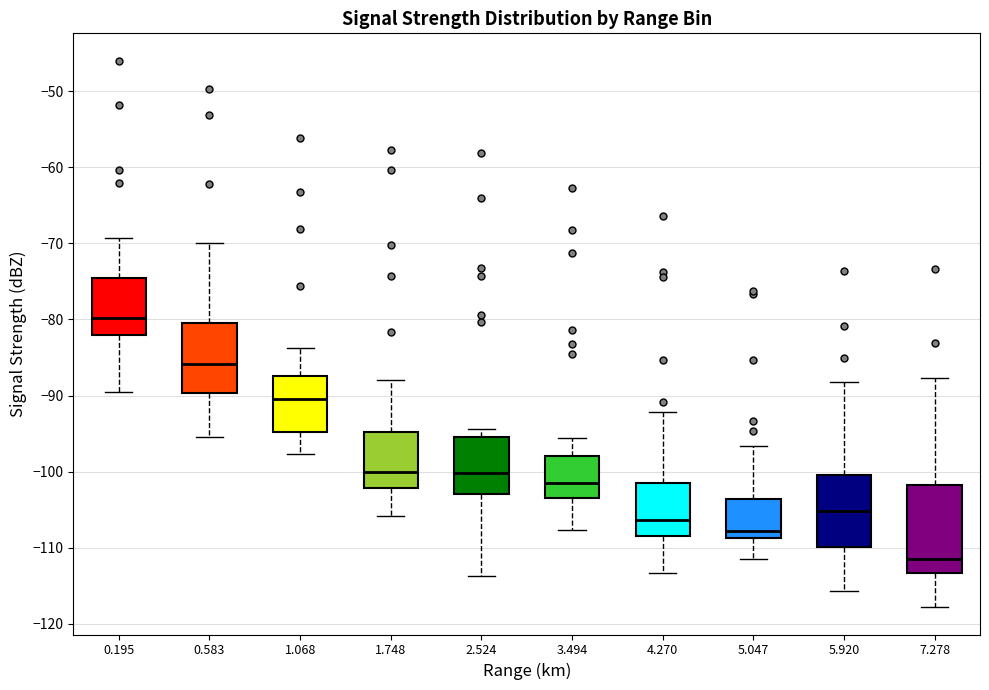

Which box is the tallest, from its lower edge to its upper edge?

7.278